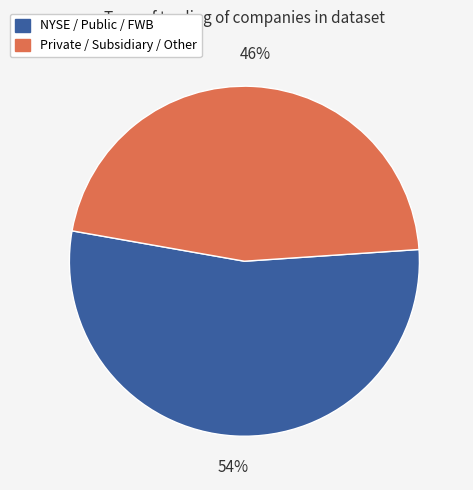

Is there a majority slice in this chart?

Yes